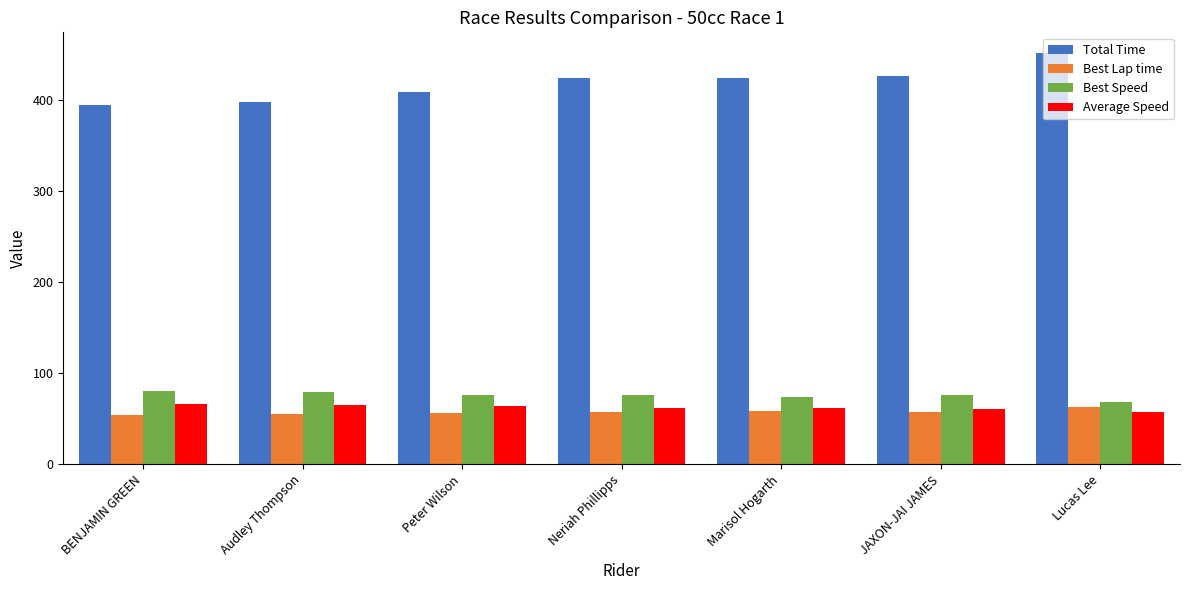

What is the sum of all Average Speed values?

434.5